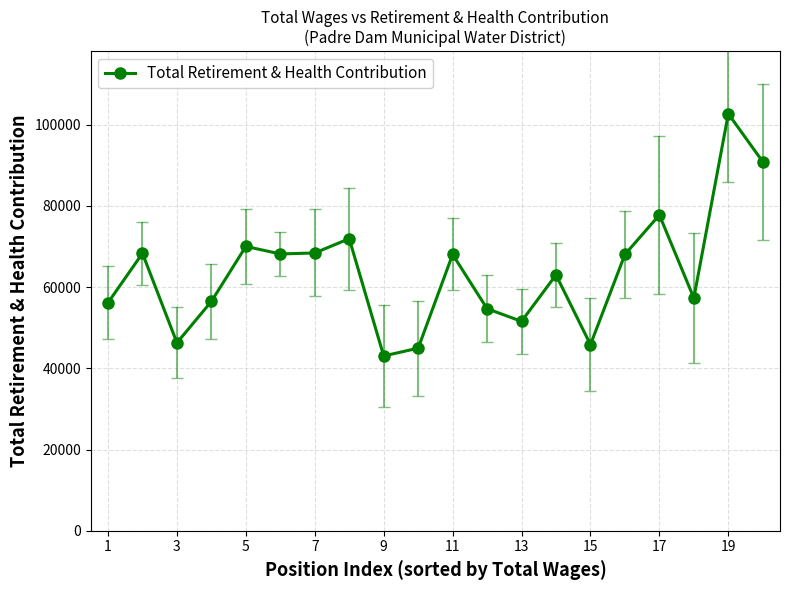

What is the greatest value displayed?

102715